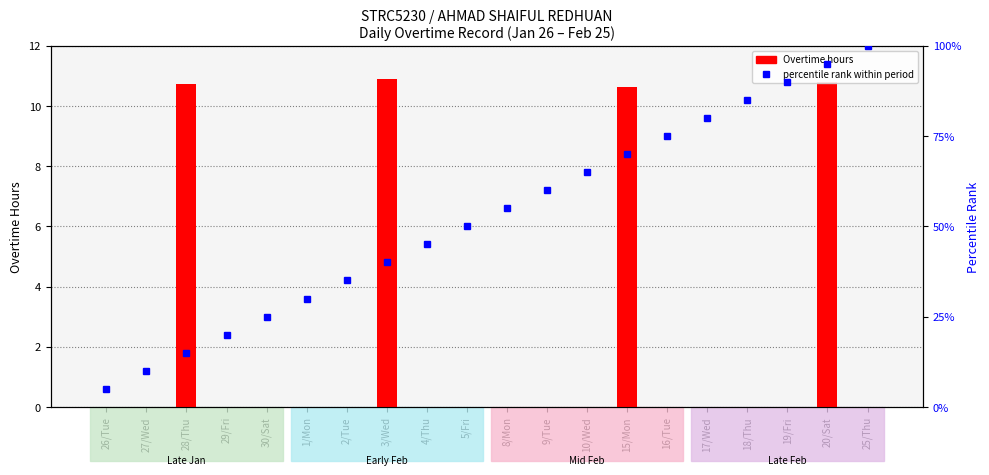

What is the sum of all Overtime (hours) values?

43.1